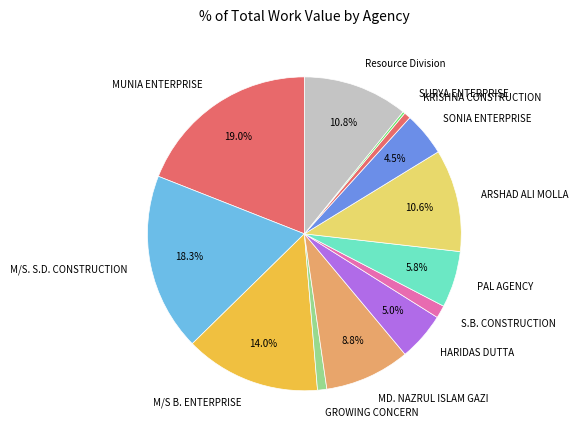

To the nearest percent, what is the average slice percentage?

8%